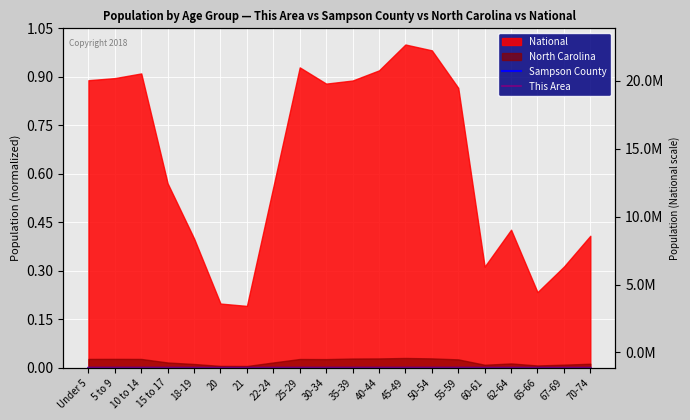

True or false: This Area and Sampson County cross at least once.

False